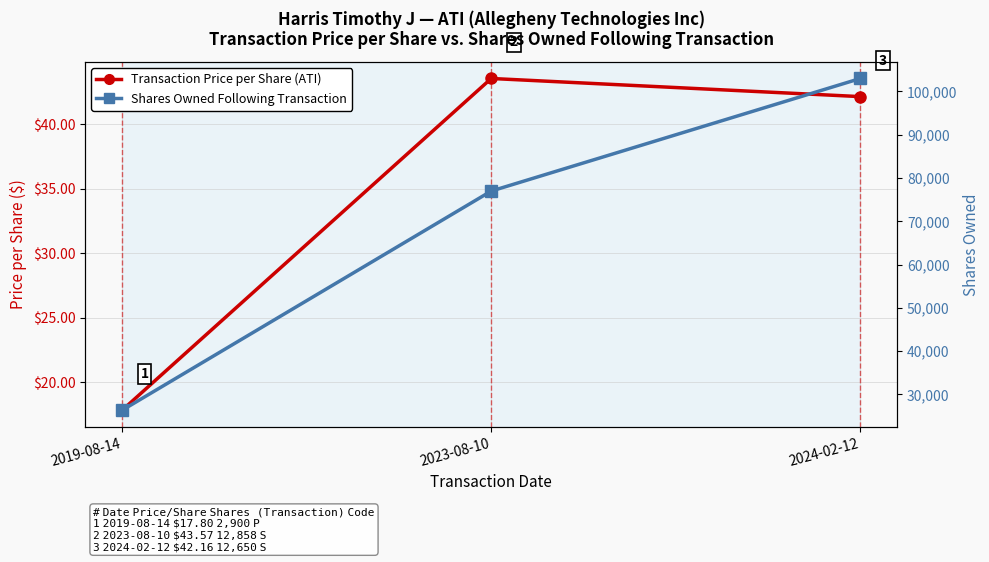

Which series has the largest range (max minus min)?

Shares Owned Following Transaction